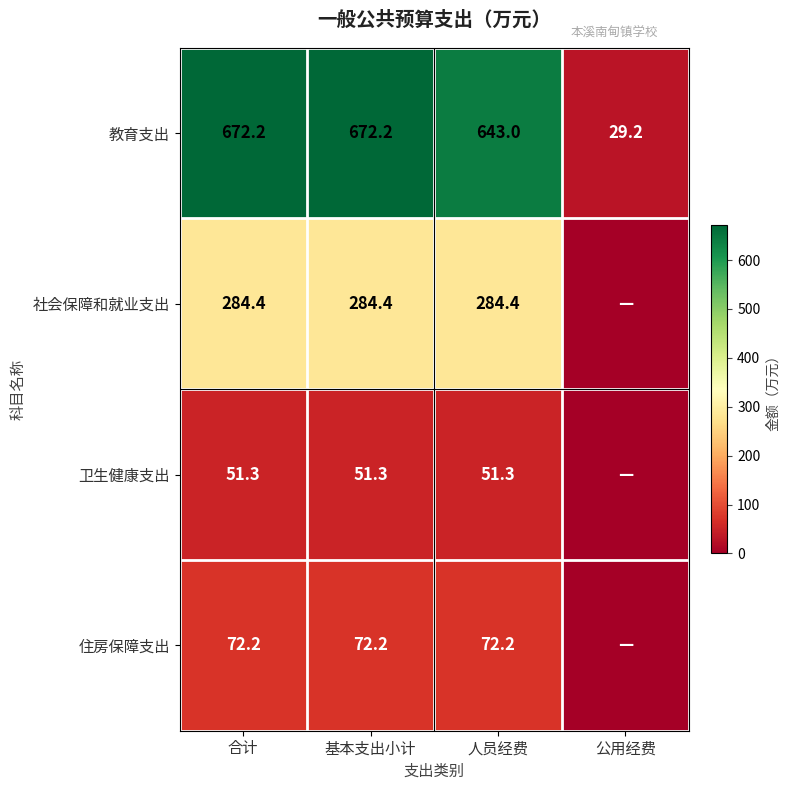

Read the 教育支出 value at 公用经费.

29.2